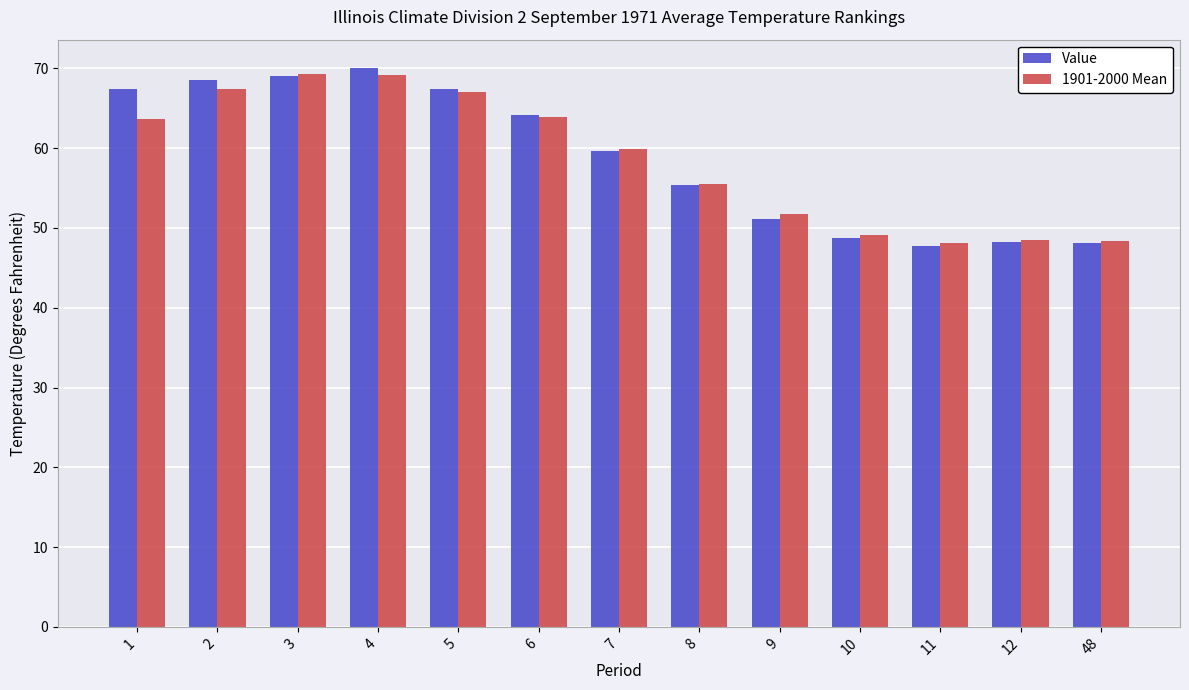

What are all the series names shown in the legend?

Value, 1901-2000 Mean